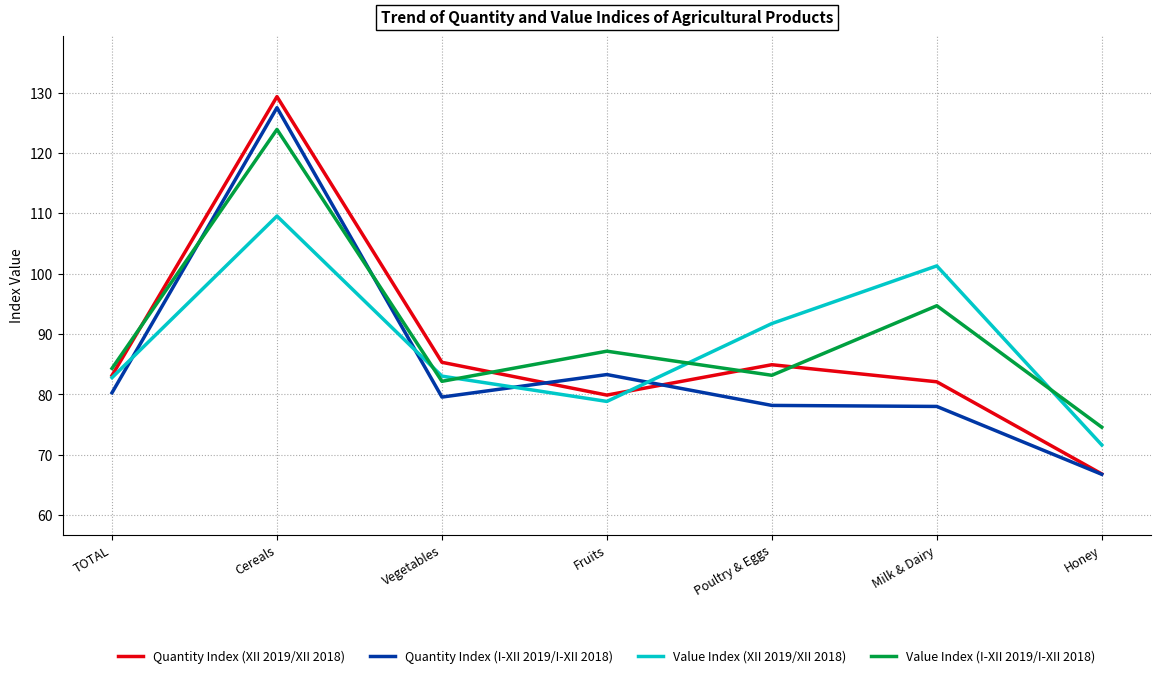

How many series are shown in this chart?

4